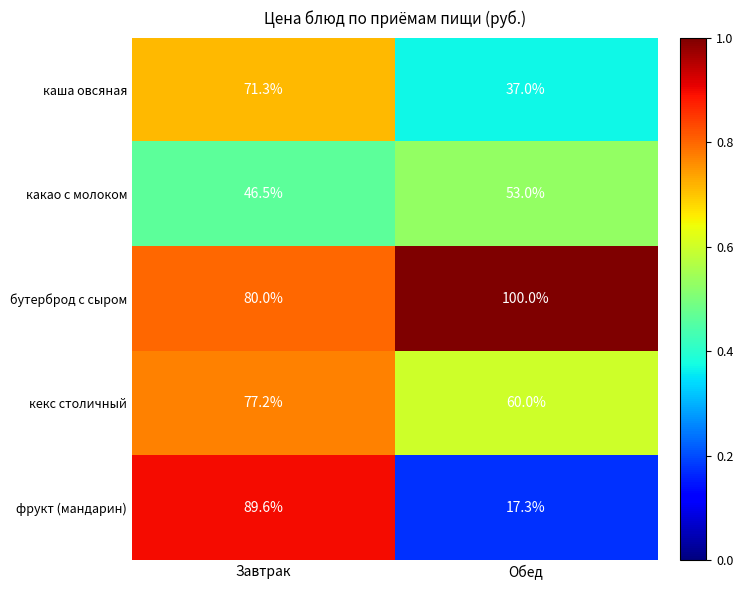

What is the maximum value shown in the chart?

100.0